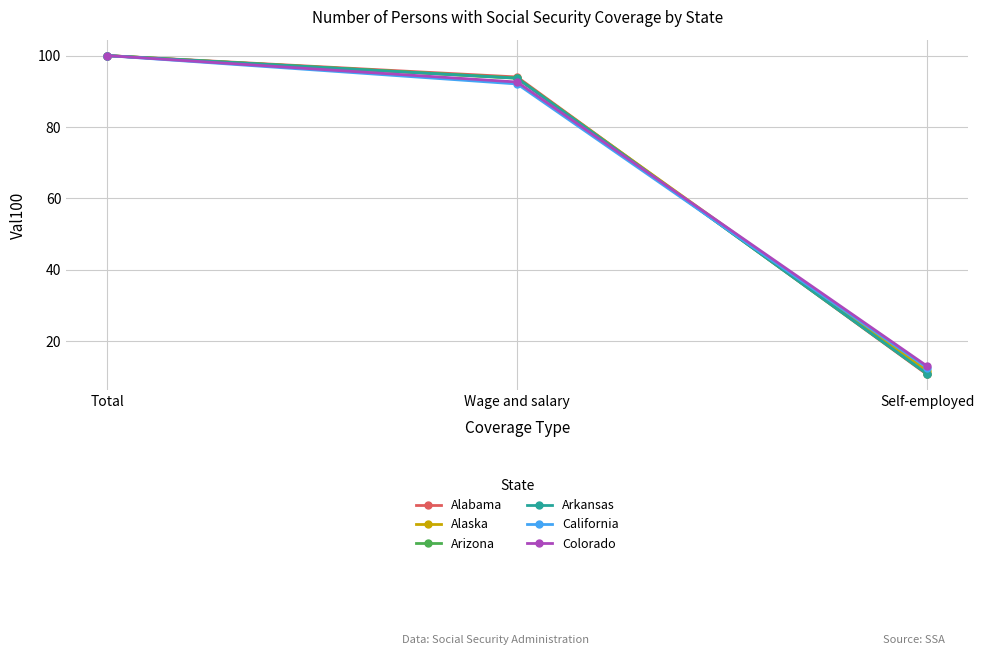

Which label corresponds to the largest value in the chart?

Total